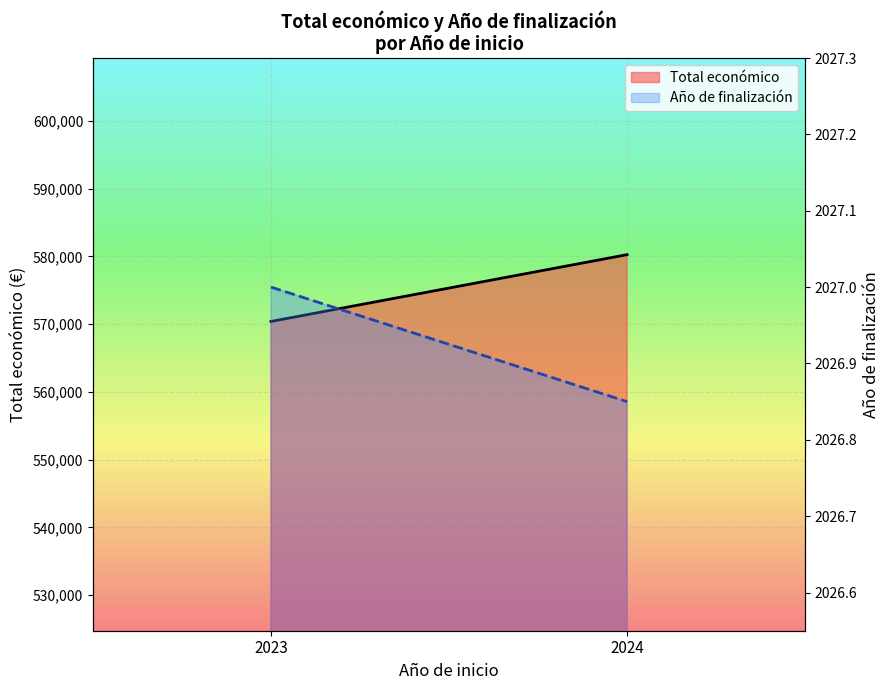

Is it true that Año de finalización (line) equals 2674.2 at 2024?

False